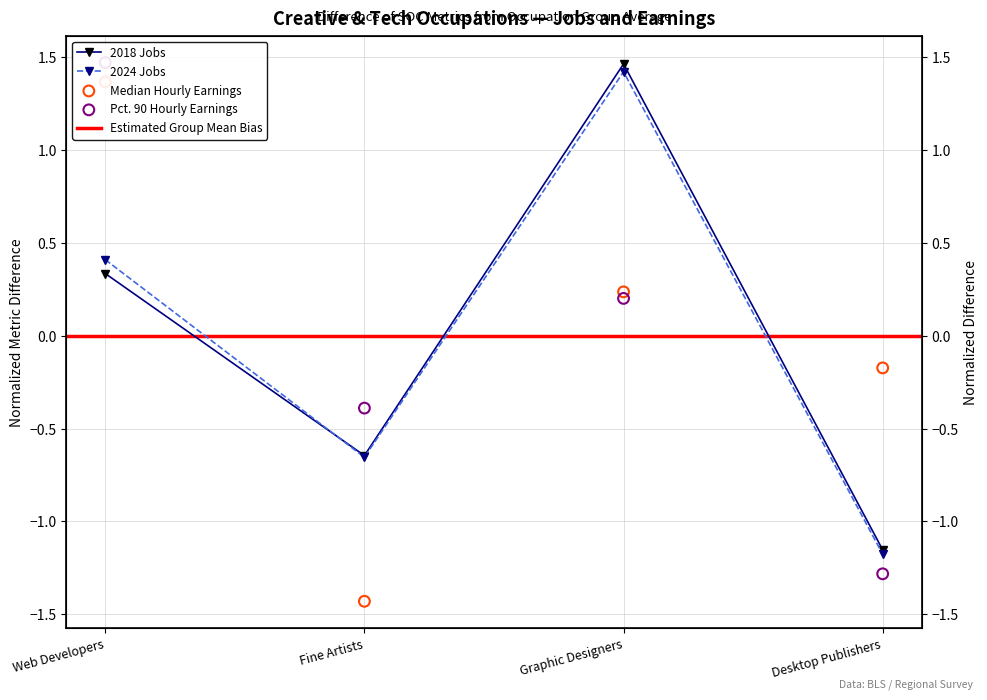

Which series contains the lowest Y value?

Median Hourly Earnings